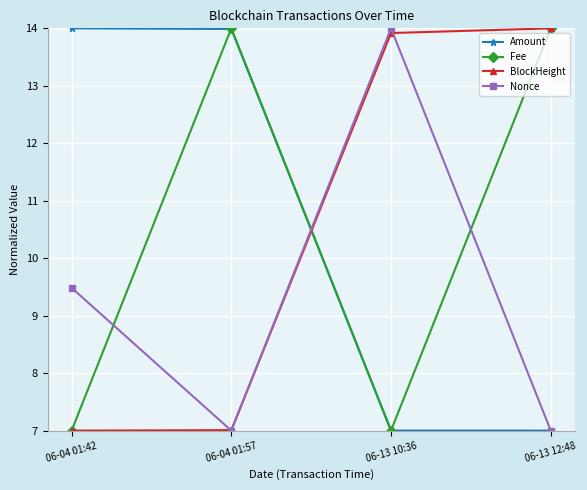

What are all the series names shown in the legend?

Amount, Fee, BlockHeight, Nonce